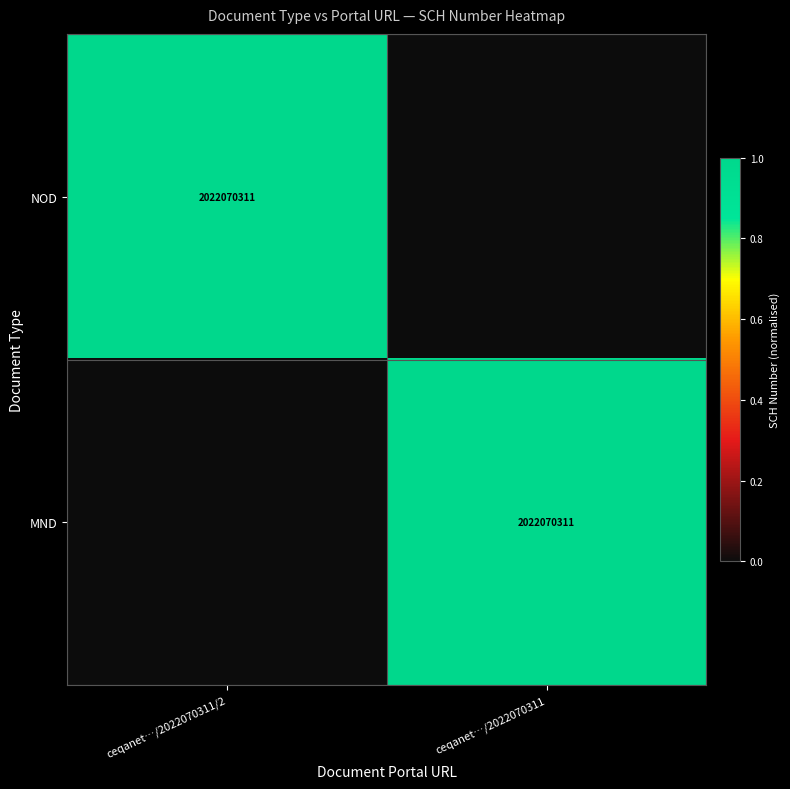

The NOD series shows 2022070311 at ceqanet…/2022070311/2. True or false?

True